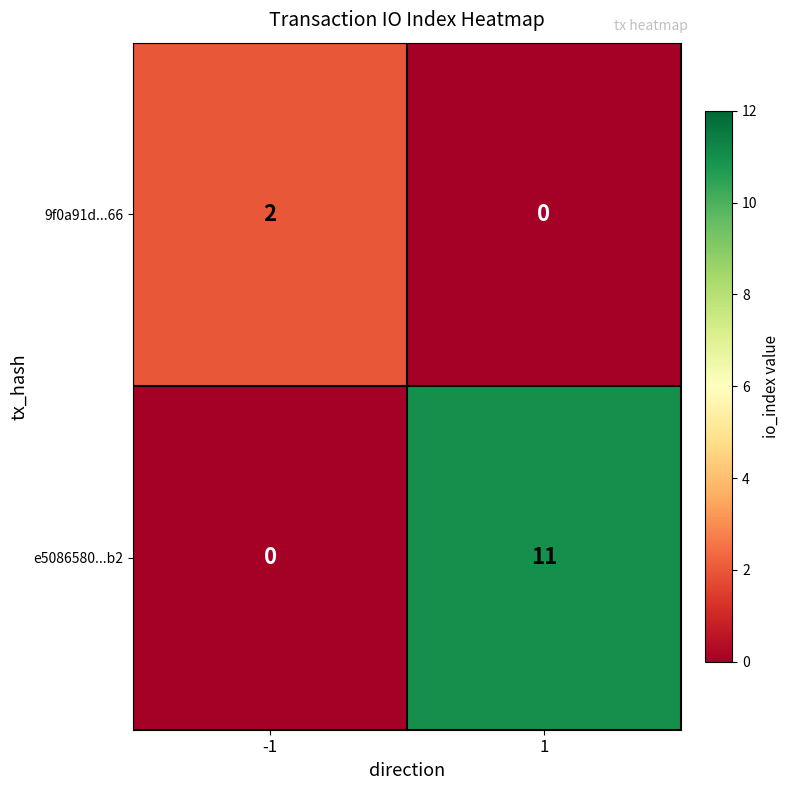

Reading left to right, transcribe all the data shown in this chart.

9f0a91d...66: -1=2	1=0
e5086580...b2: -1=0	1=11